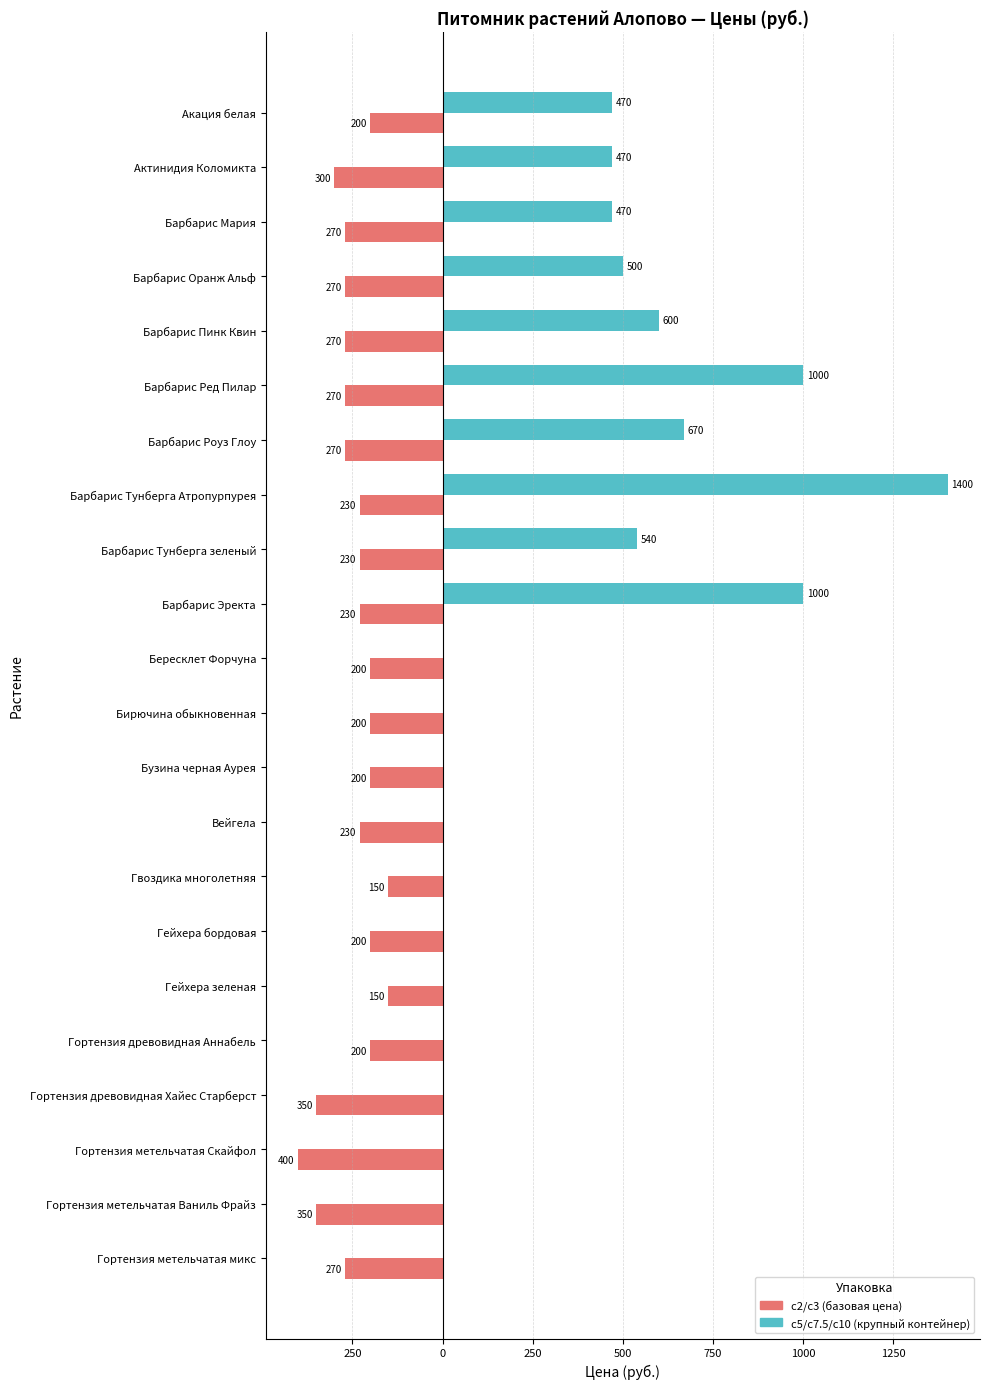

The value of с2/с3 (базовая) at Барбарис Оранж Альф is -270. True or false?

True